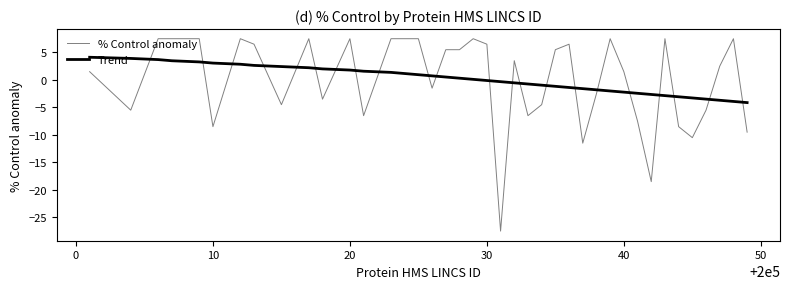

Which series ends up on top after the final intersection of Trend and % Control anomaly?

Trend